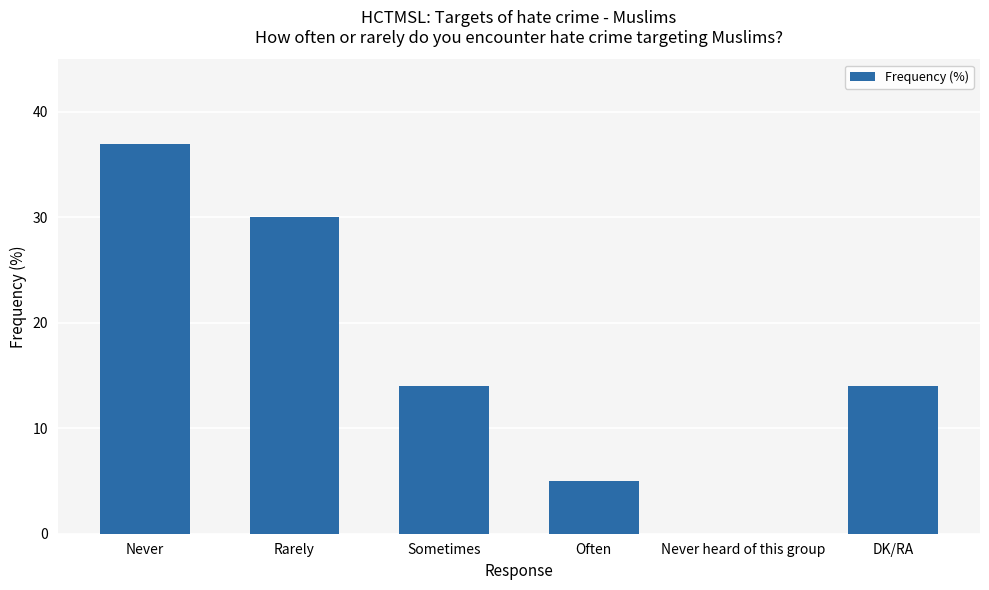

The value at Sometimes is 6. True or false?

False